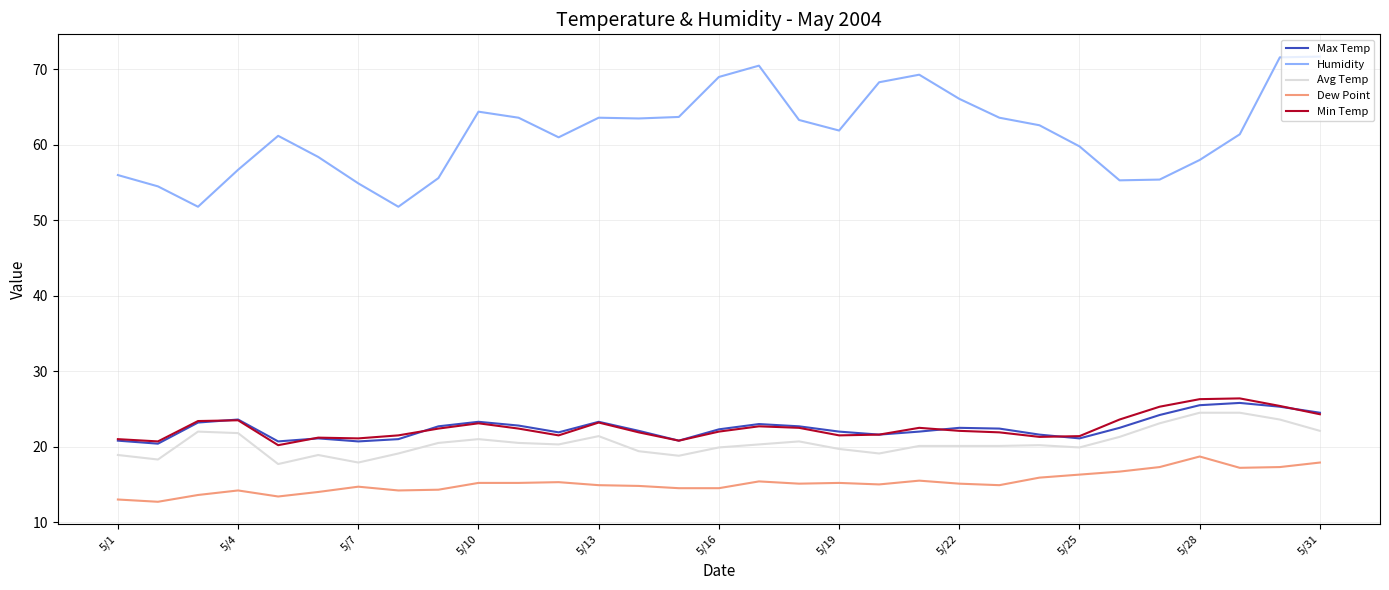

What are all the series names shown in the legend?

Max Temp, Humidity, Avg Temp, Dew Point, Min Temp